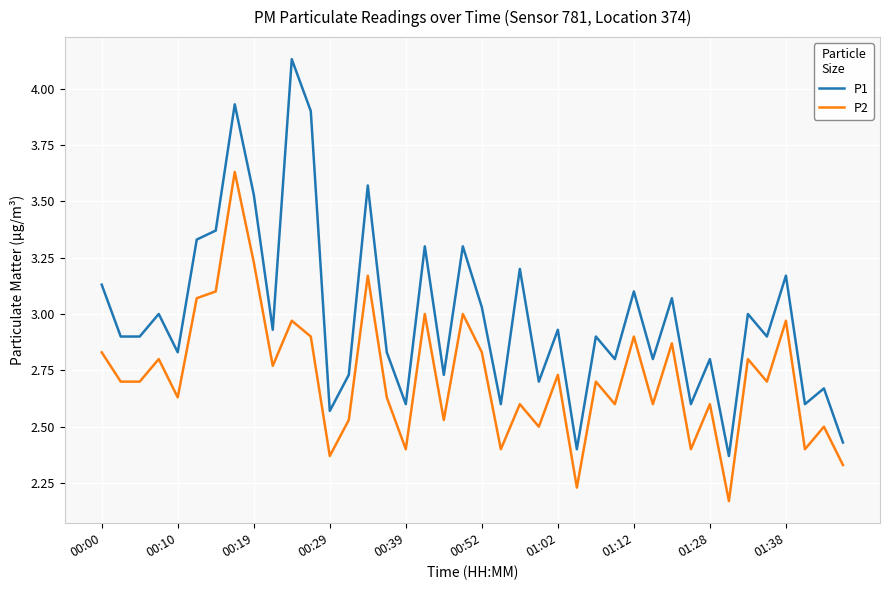

True or false: P2 and P1 intersect in this chart.

False